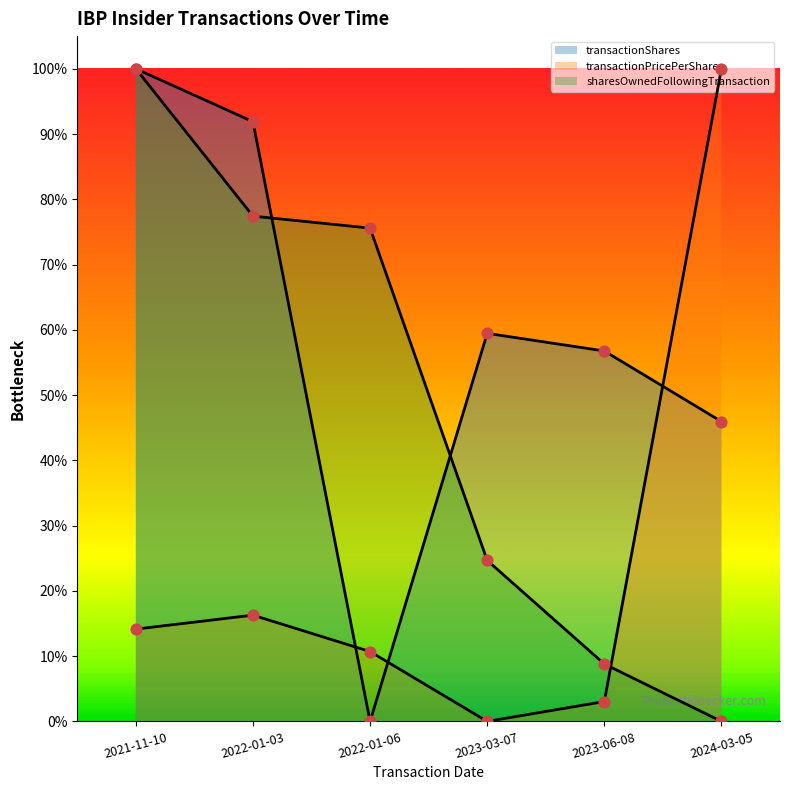

What are all the series names shown in the legend?

transactionShares, transactionPricePerShare, sharesOwnedFollowingTransaction